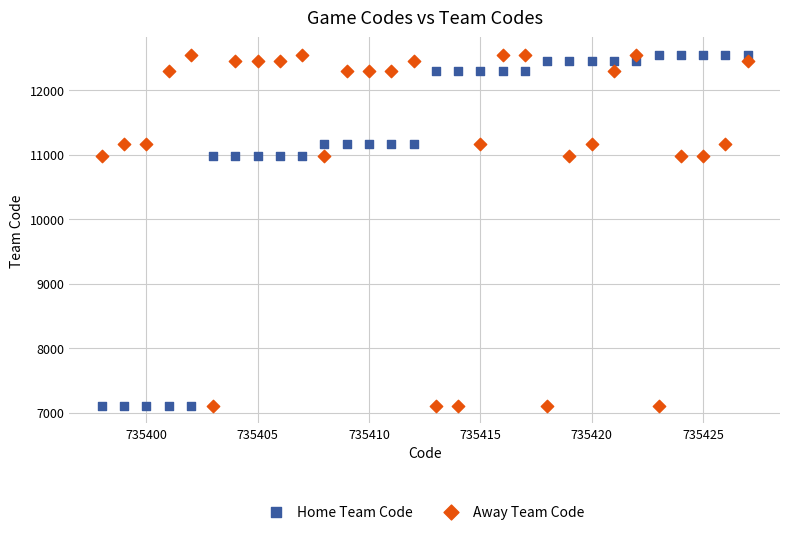

What is the X range (max minus min) for the scatter plot?

29